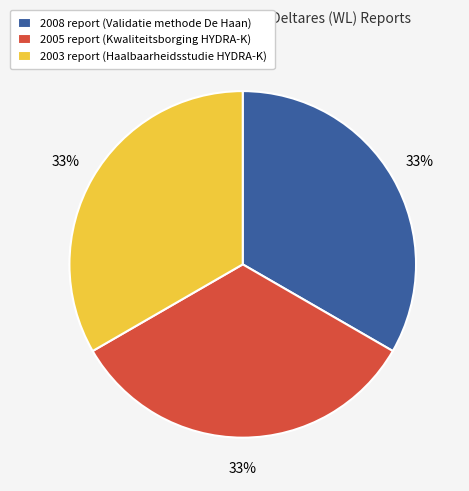

What is the ratio of the value at 2008 report (Validatie methode De Haan) to the value at 2003 report (Haalbaarheidsstudie HYDRA-K)?

1.0